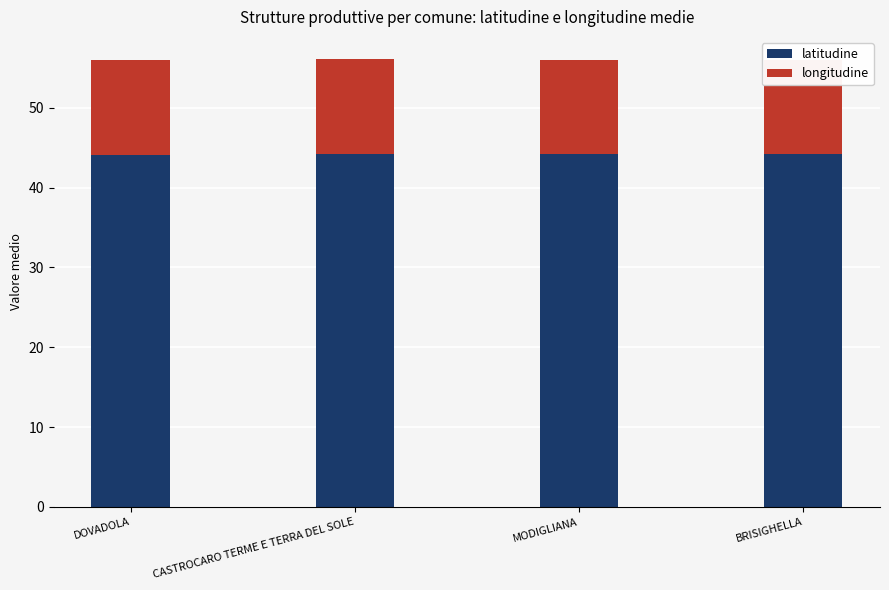

What is the lowest value of the latitudine series?

44.1